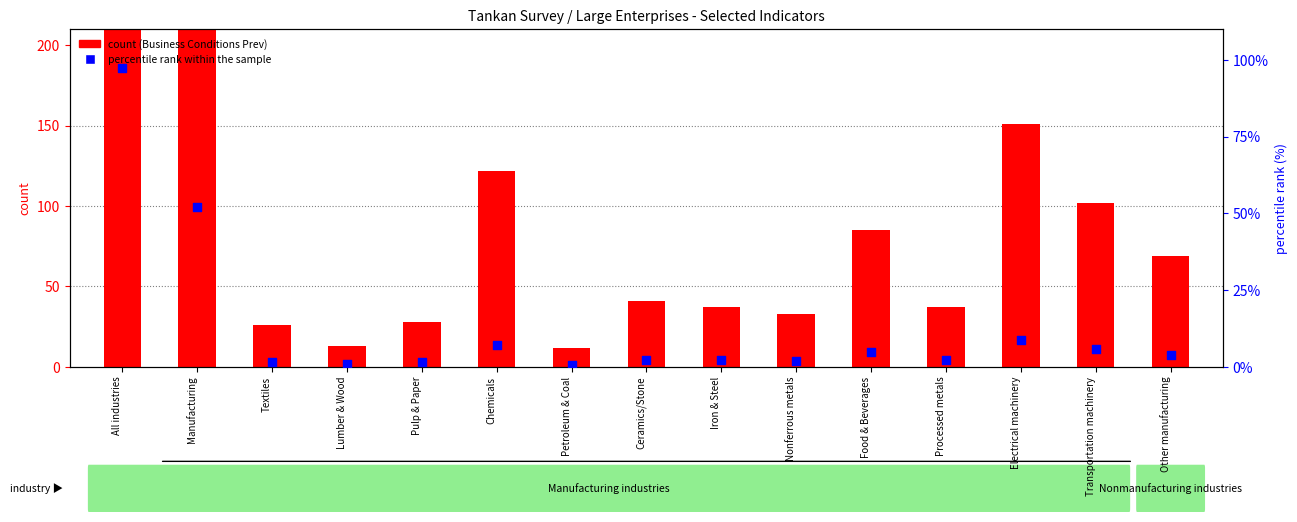

At which category is the sum across all series the highest?

All industries